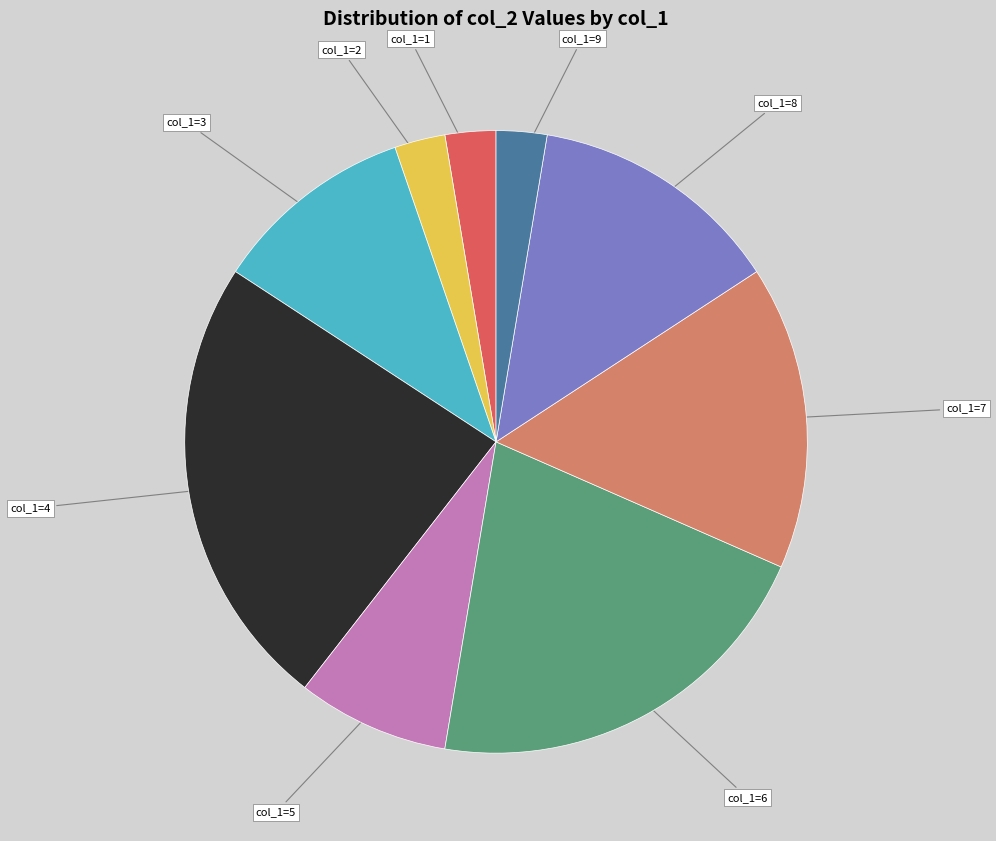

Is there a majority slice in this chart?

No